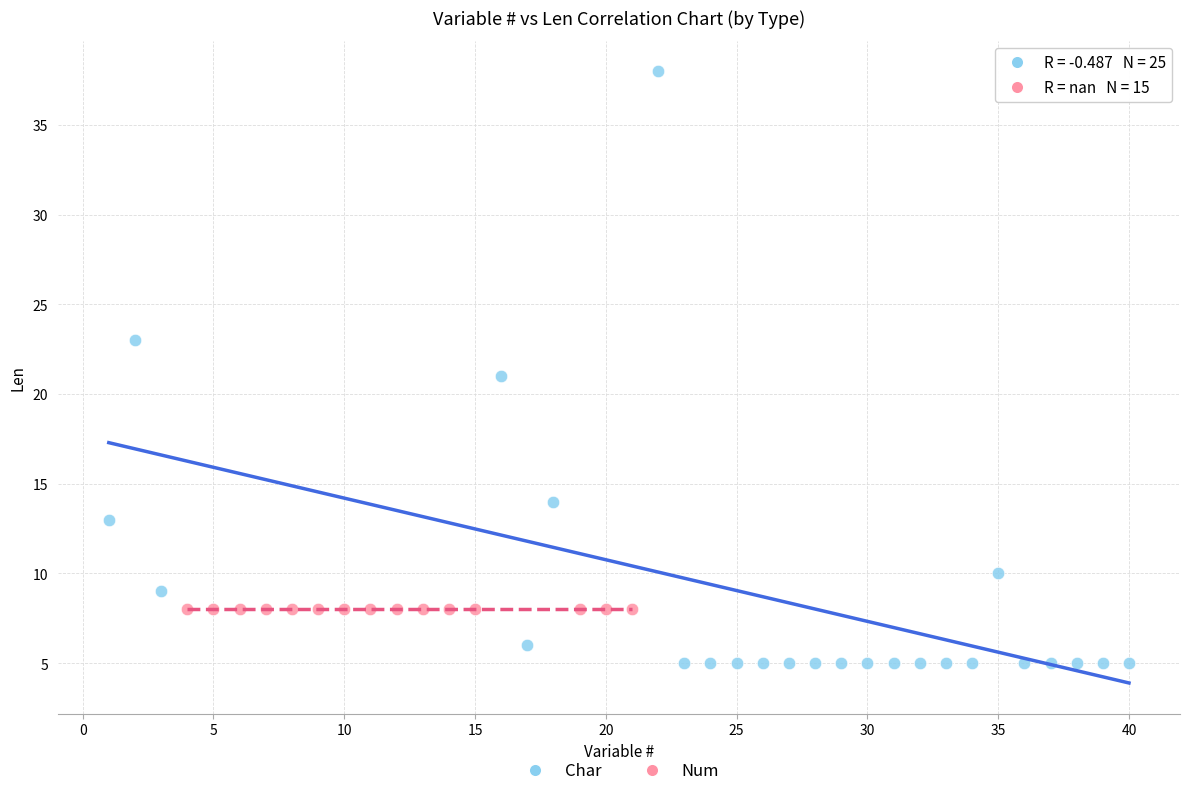

Which series contains the lowest Y value?

Char